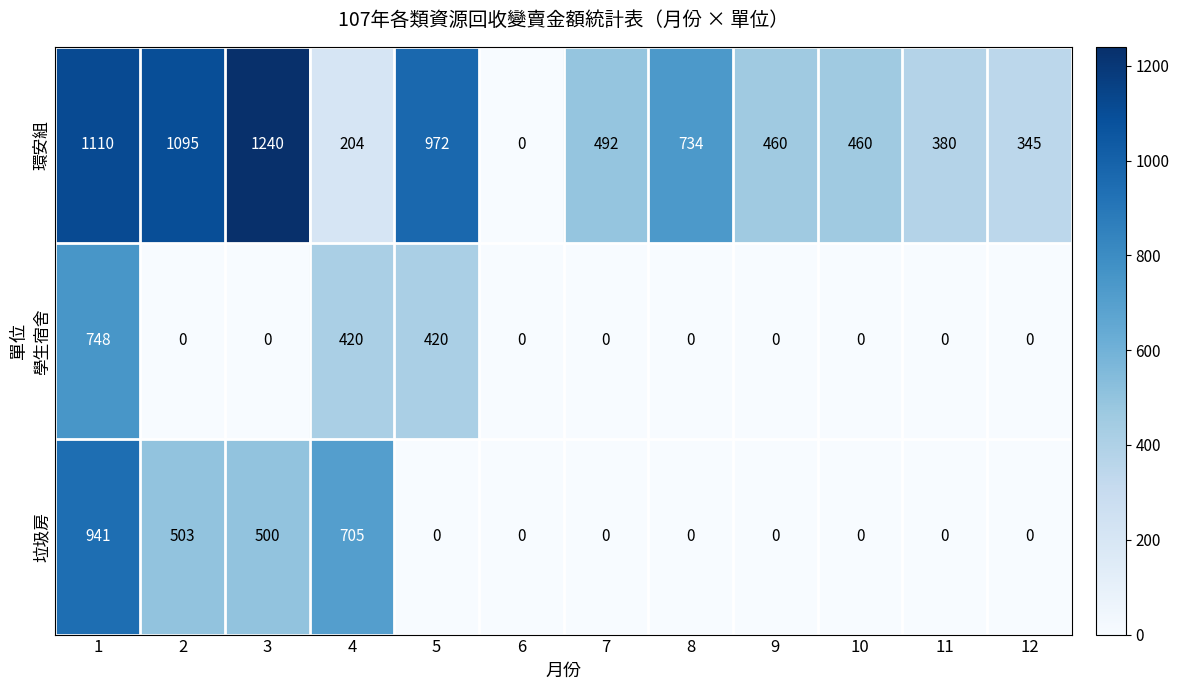

What is the maximum value for 學生宿舍?

748